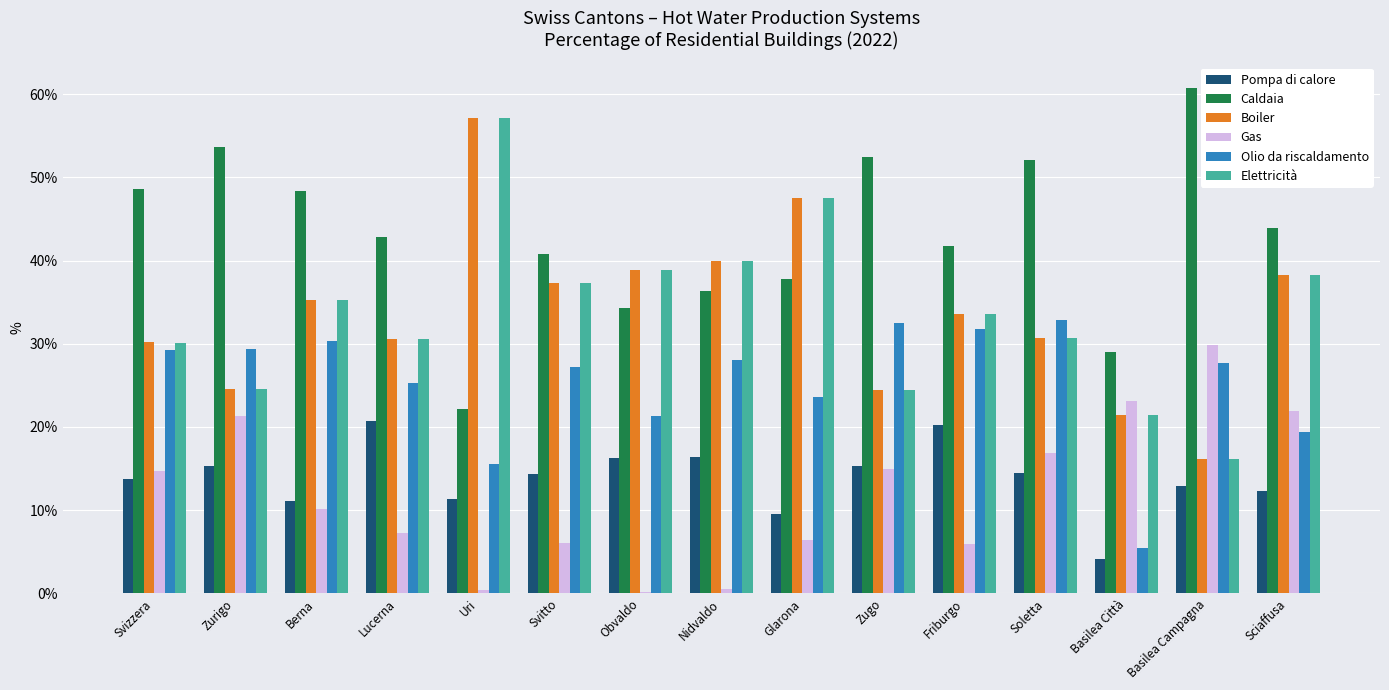

What is the highest value of the Caldaia series?

60.8